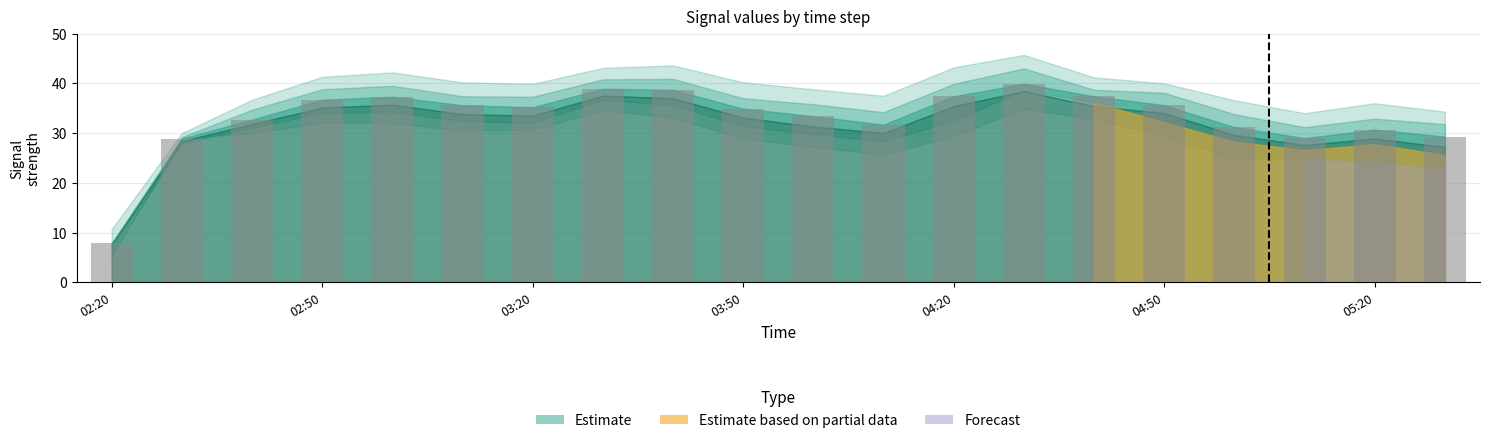

What is the difference between the maximum and minimum values?

32.0